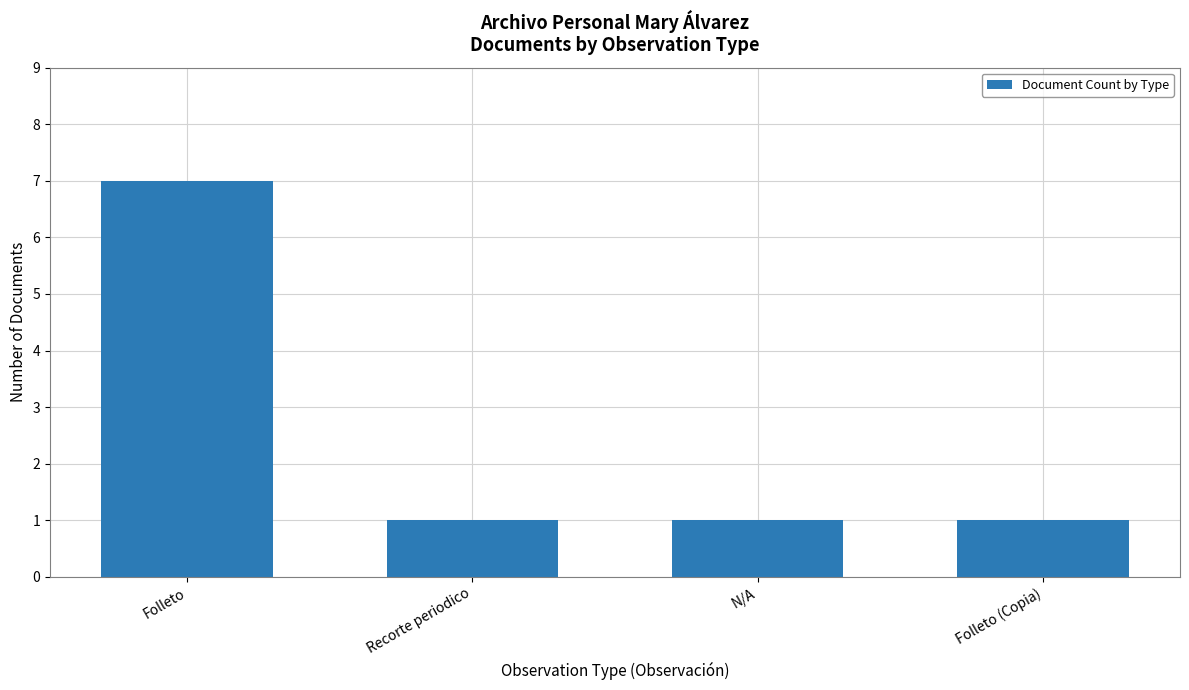

What is the value of the 1st bar from the left?

7